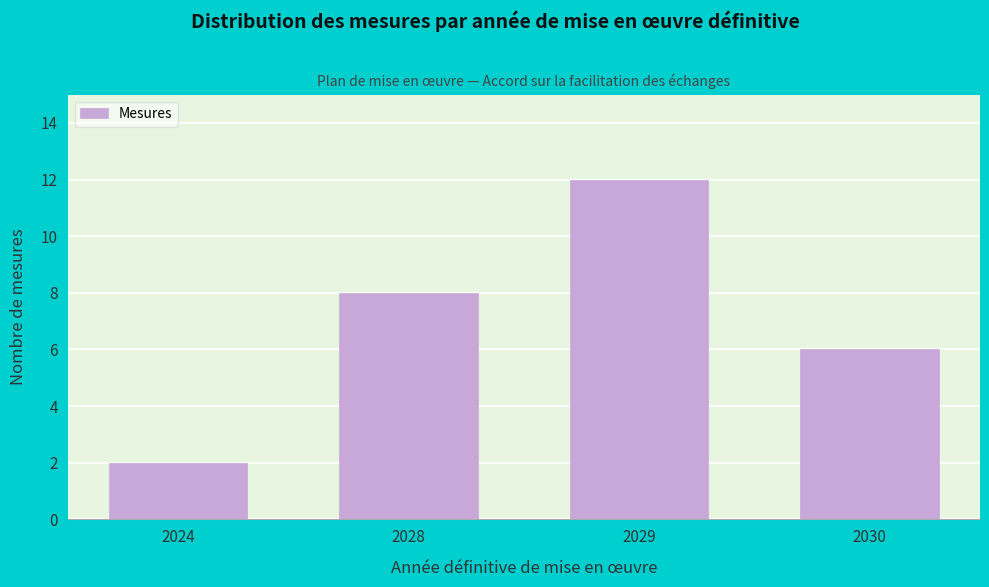

Reading left to right, extract all data points from this chart.

2024=2	2028=8	2029=12	2030=6